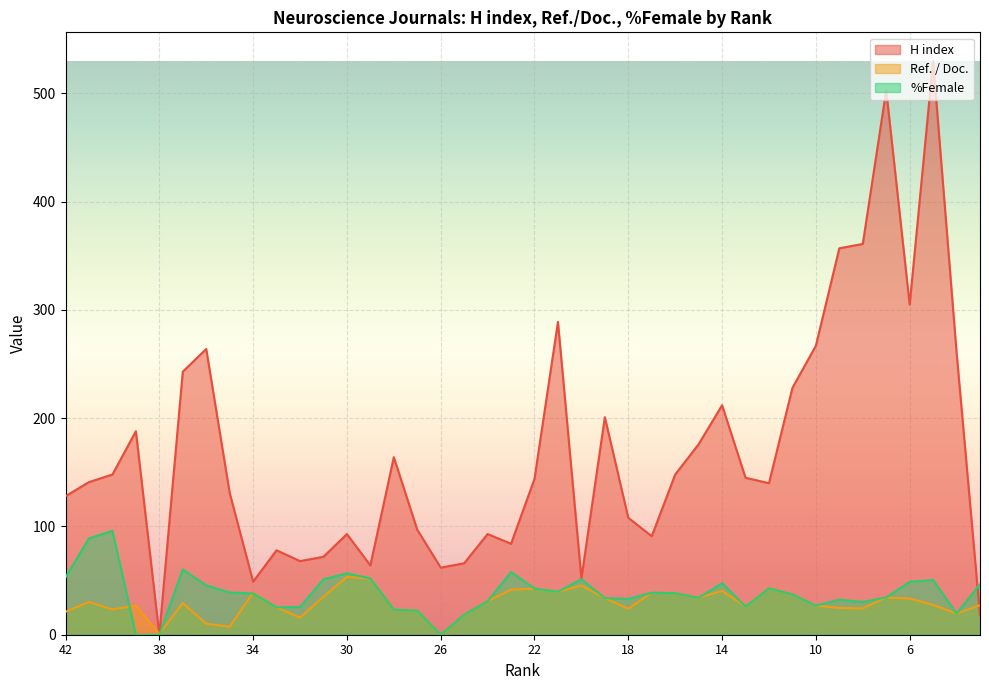

Is it true that H index equals 503.0 at 7?

True